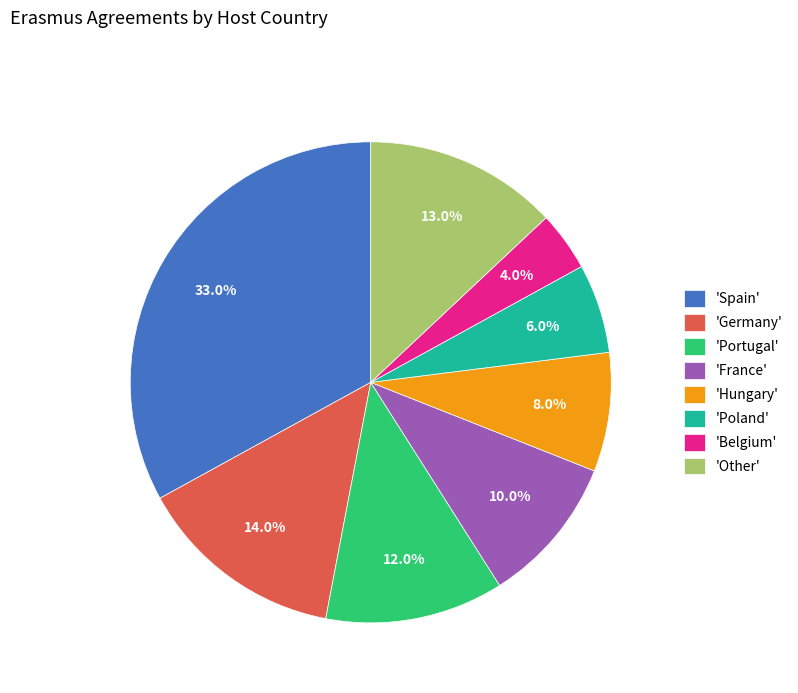

Between 'Belgium' and 'Spain', which is larger?

'Spain'